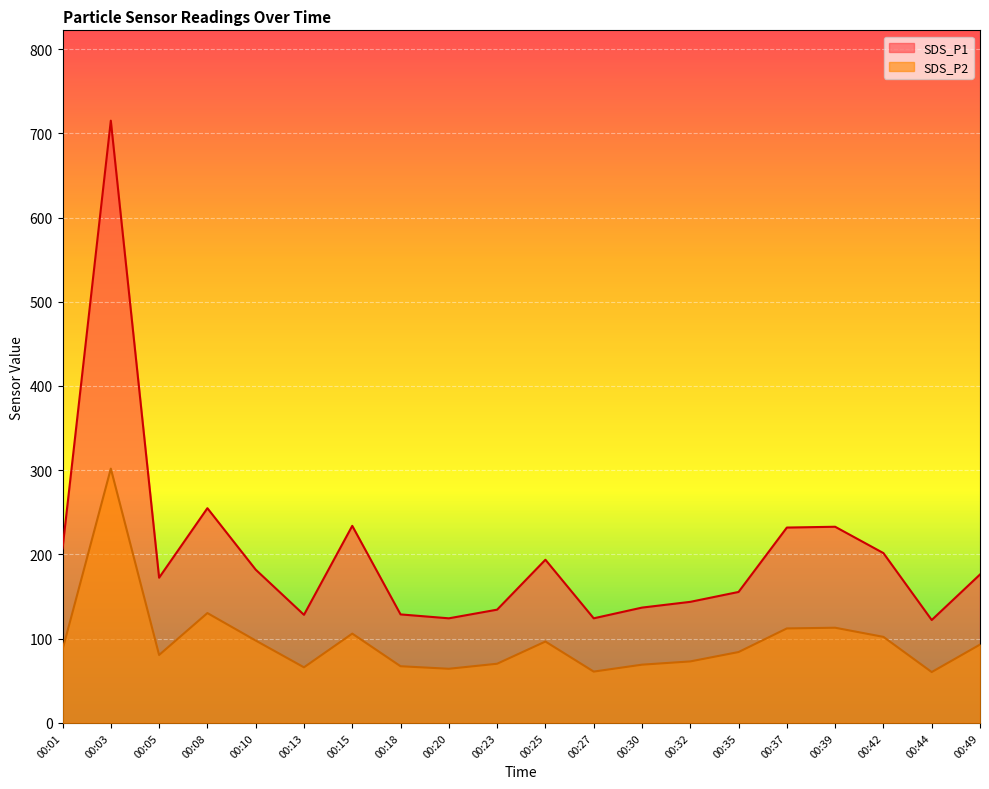

What is the sum of all SDS_P1 values?

4000.2